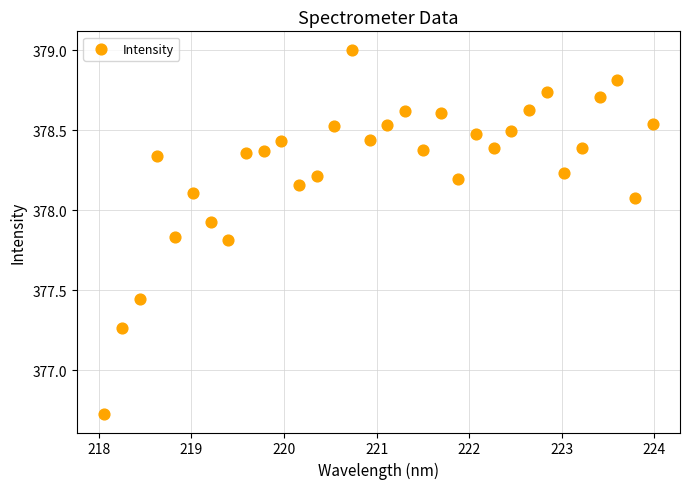

What is the range of X values (max minus min)?

5.9